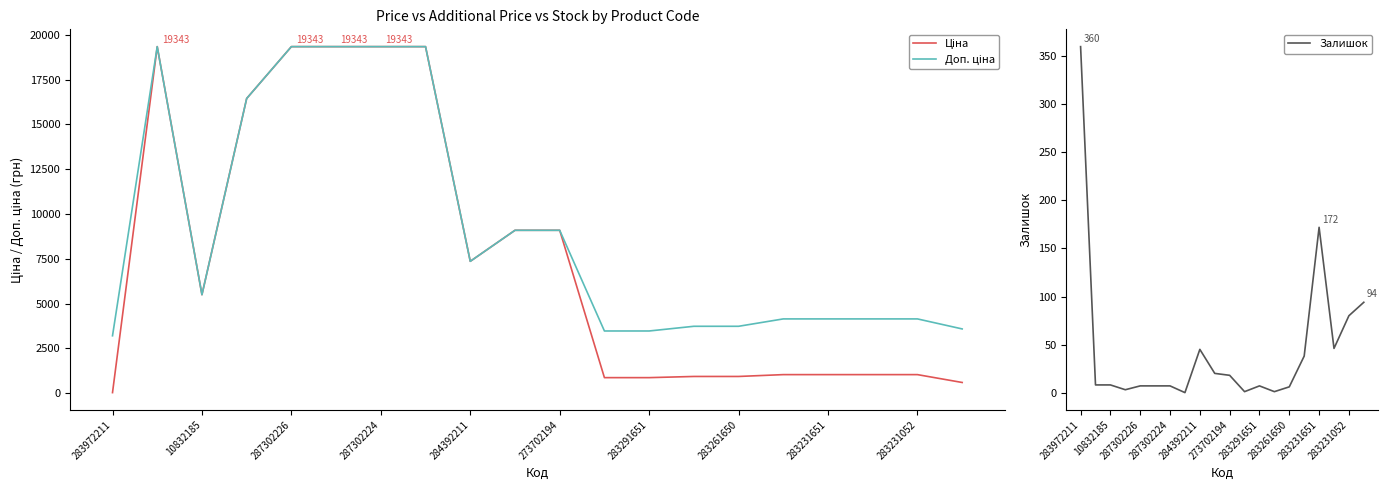

True or false: Ціна has more than 1 interior local peaks.

False